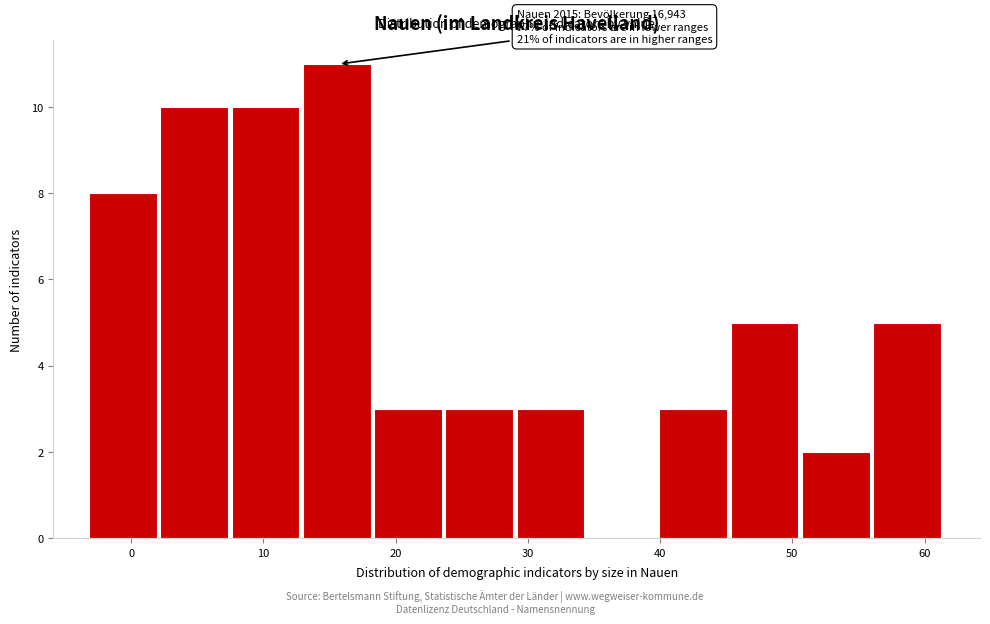

Over which range of the x-axis is the bar tallest?

13 to 18